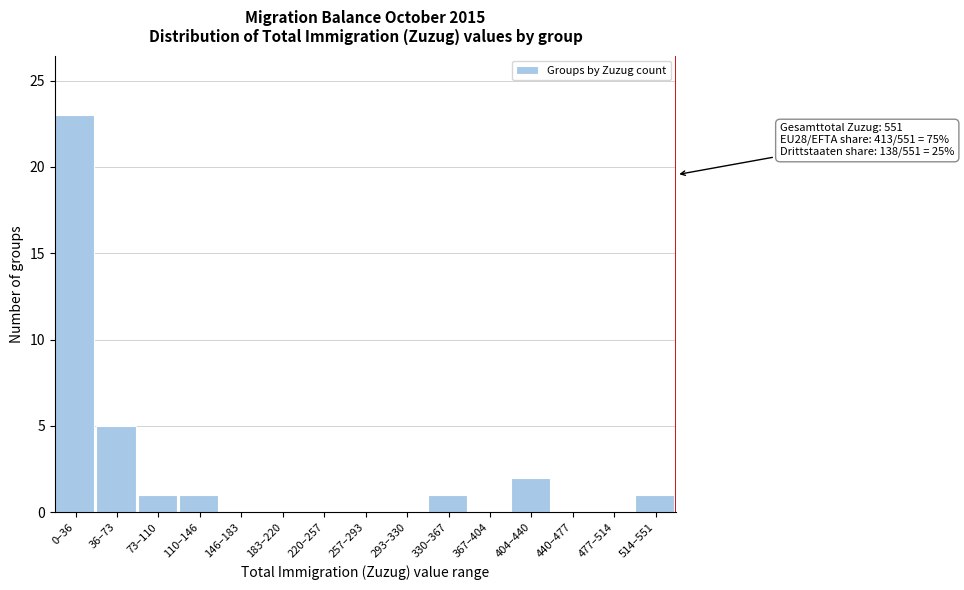

Reading left to right, extract all data points from this chart.

0–36=23	36–73=5	73–110=1	110–146=1	146–183=0	183–220=0	220–257=0	257–293=0	293–330=0	330–367=1	367–404=0	404–440=2	440–477=0	477–514=0	514–551=1